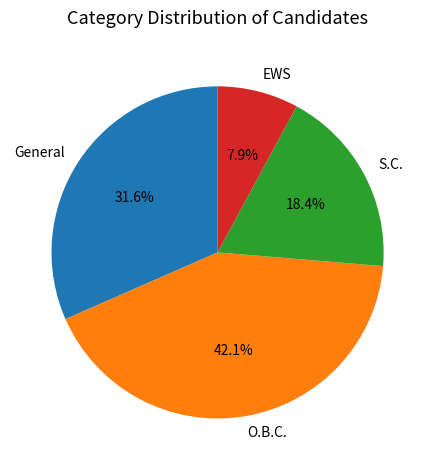

What is the ratio of the value at O.B.C. to the value at EWS?

5.3